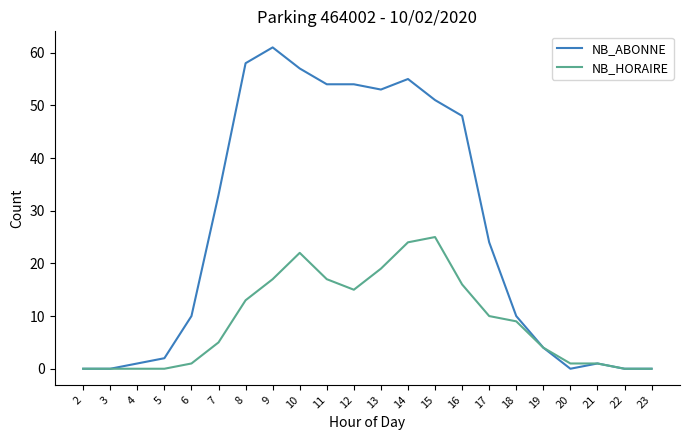

Does the chart display data point markers on the line(s)?

No